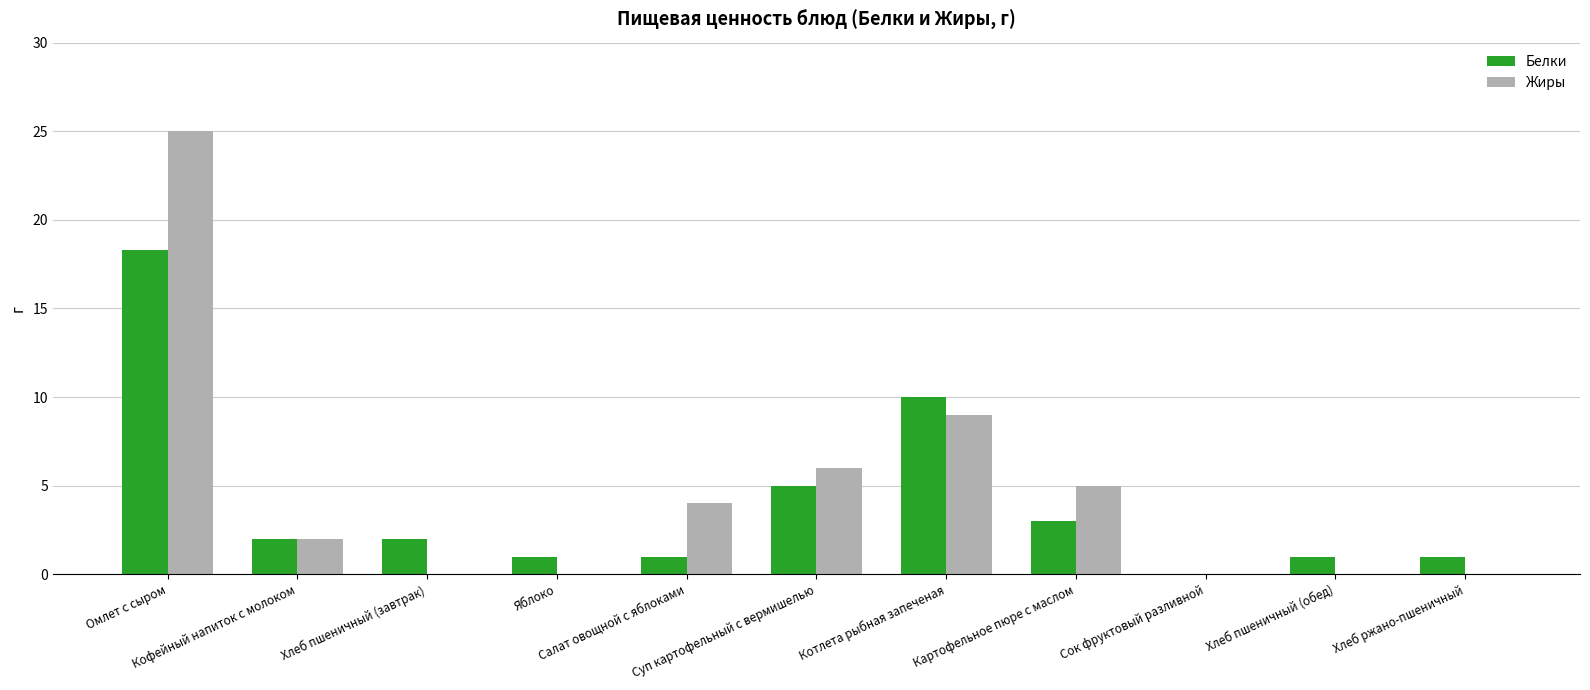

What are all the series names shown in the legend?

Белки, Жиры